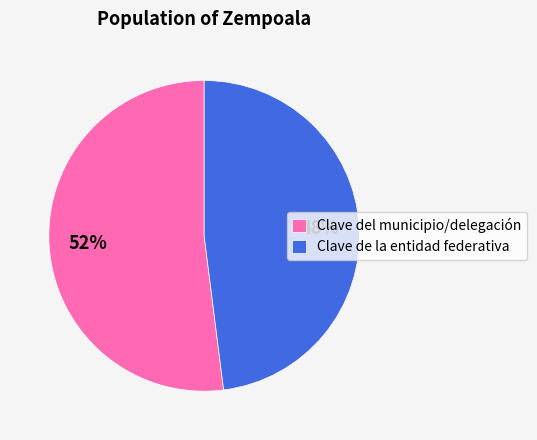

Is it true that Clave del municipio/delegación is 40% of the pie?

False